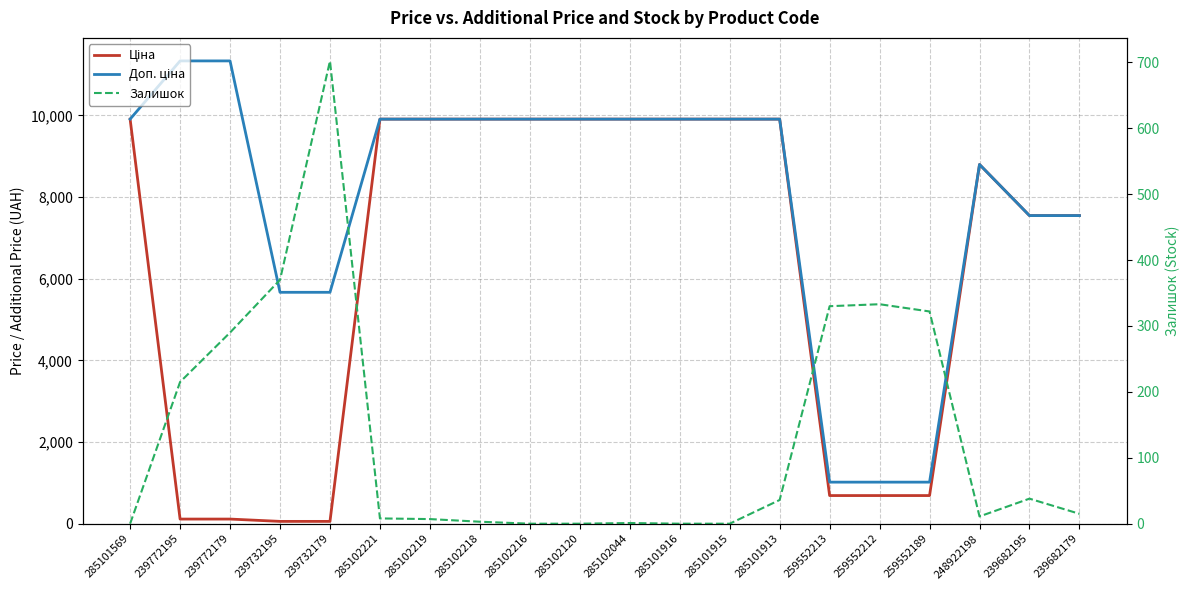

Reading left to right, what are all the values shown in this chart?

Ціна: 9908.5	113.3	113.3	56.7	56.7	9908.5	9908.5	9908.5	9908.5	9908.5	9908.5	9908.5	9908.5	9908.5	689.1	689.1	689.1	8797.6	7545.9	7545.9
Доп. ціна: 9908.5	11334.0	11334.0	5667.0	5667.0	9908.5	9908.5	9908.5	9908.5	9908.5	9908.5	9908.5	9908.5	9908.5	1017.8	1017.8	1017.8	8797.6	7545.9	7545.9
Залишок: 0.0	215.0	290.0	370.0	702.0	8.0	7.0	3.0	0.0	0.0	1.0	0.0	0.0	36.0	330.0	333.0	322.0	11.0	38.0	15.0